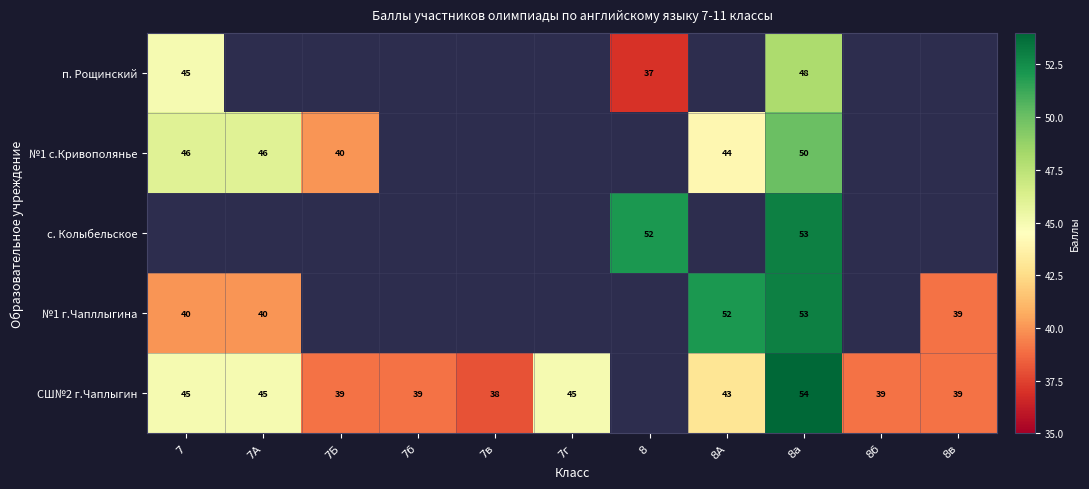

The п. Рощинский series shows 12 at 8а. True or false?

False